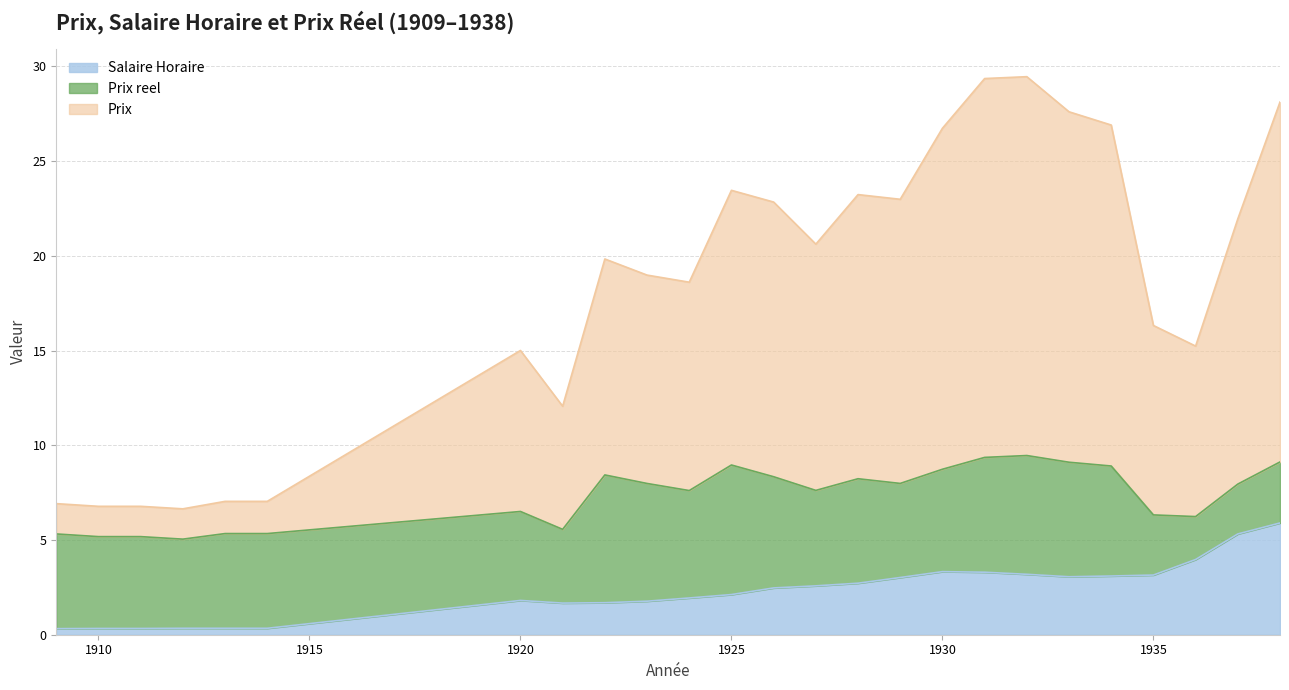

How many values in the Prix series exceed 19?

13